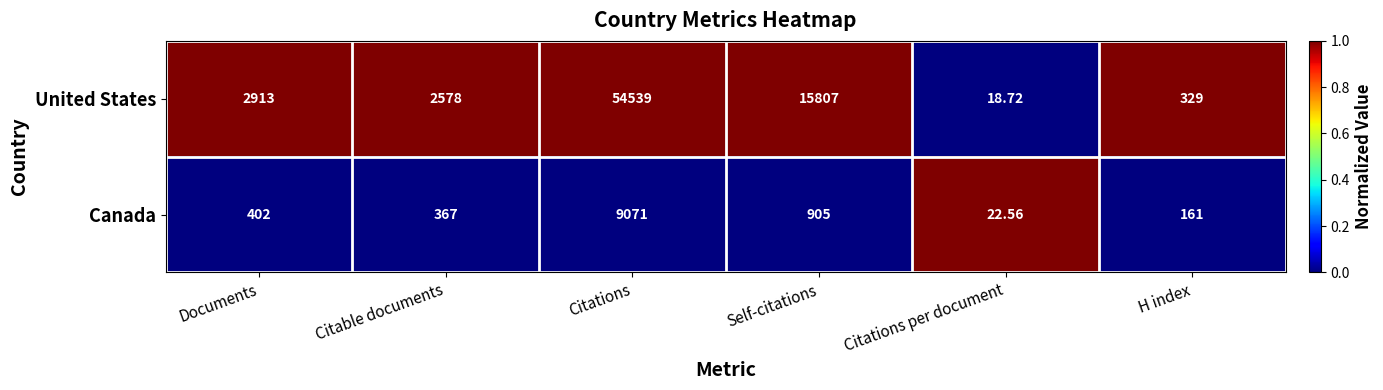

At Self-citations, list the series in order from smallest to largest.

Canada, United States